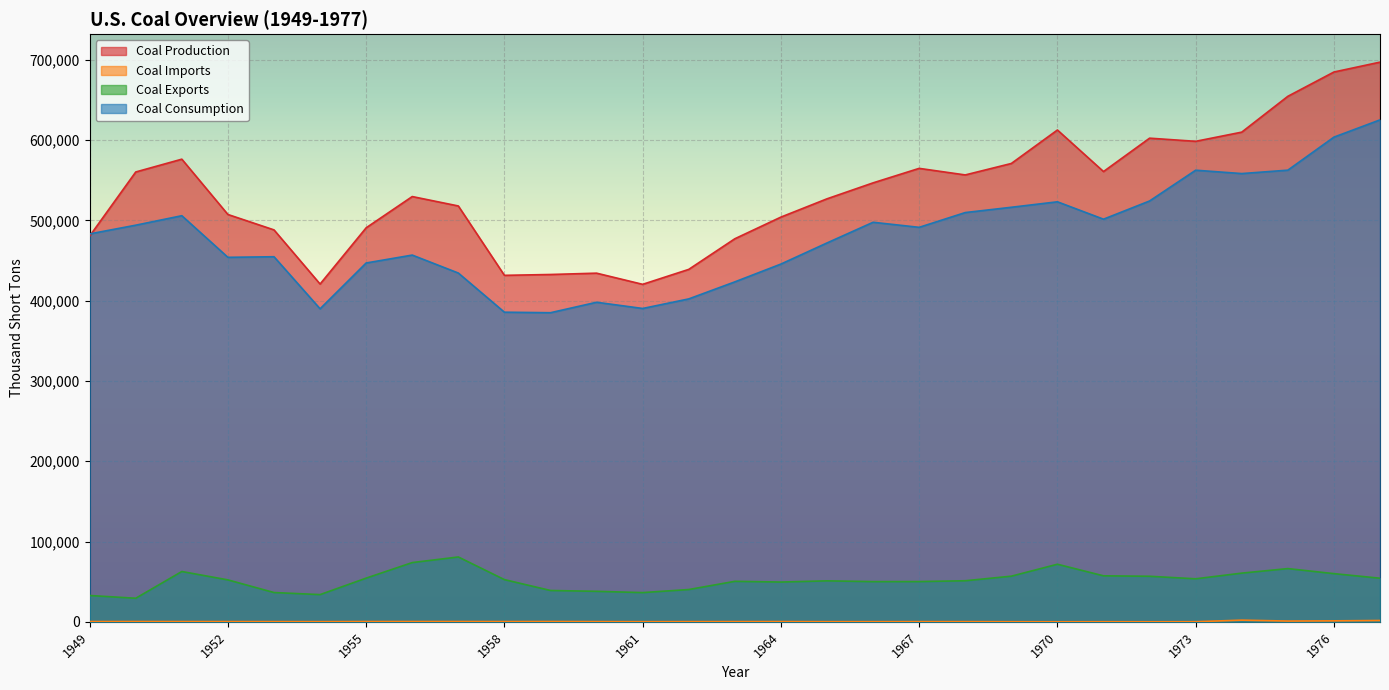

What is the average value of the Coal Production series?

534470